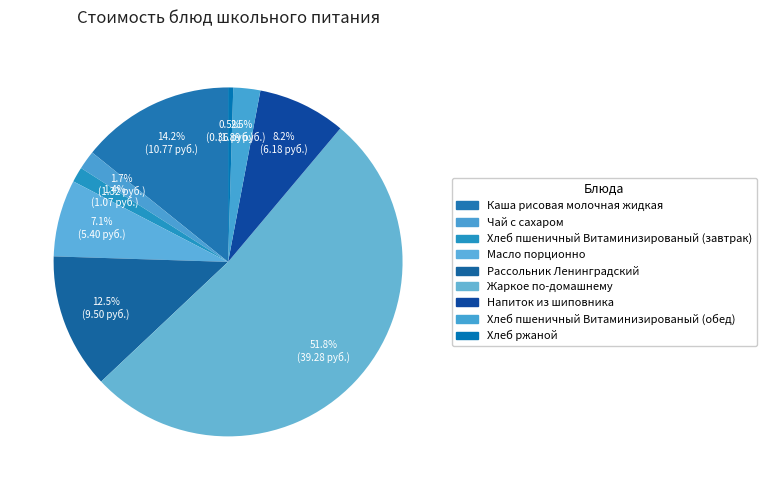

How many segments does this pie chart have?

9